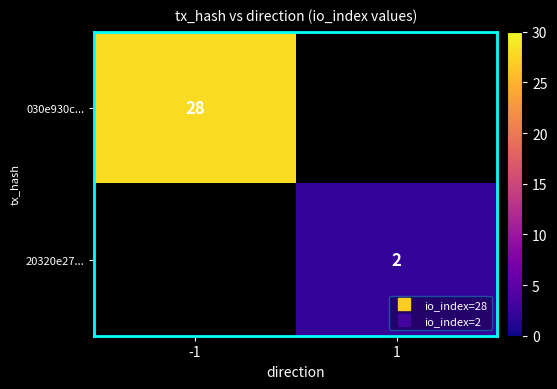

Which series has the largest total across all categories?

030e930c...